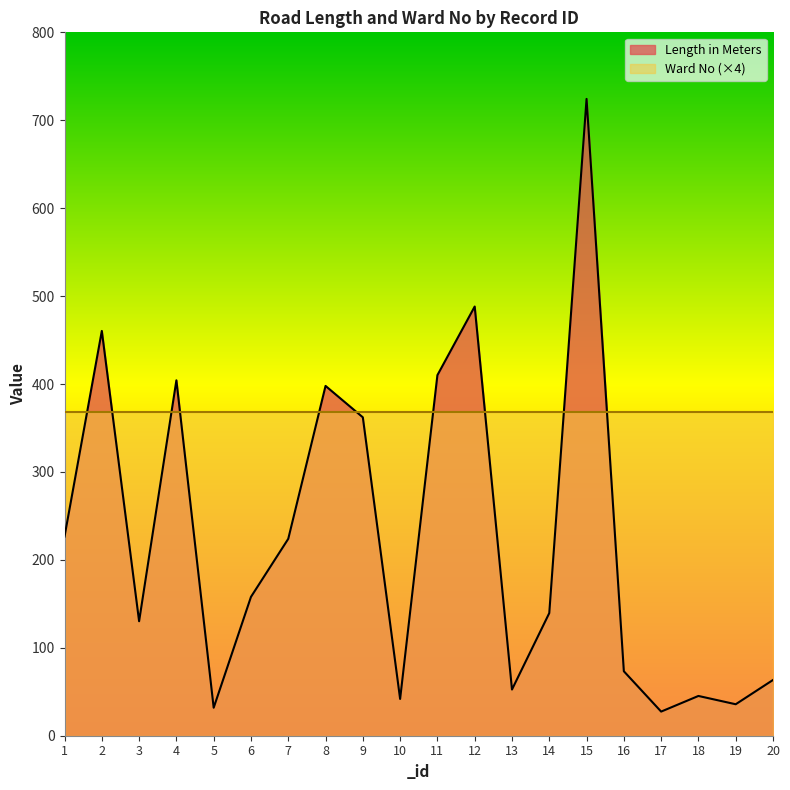

Rank the categories by value from lowest to highest.

17, 5, 19, 10, 18, 13, 20, 16, 3, 14, 6, 7, 1, 9, 8, 4, 11, 2, 12, 15